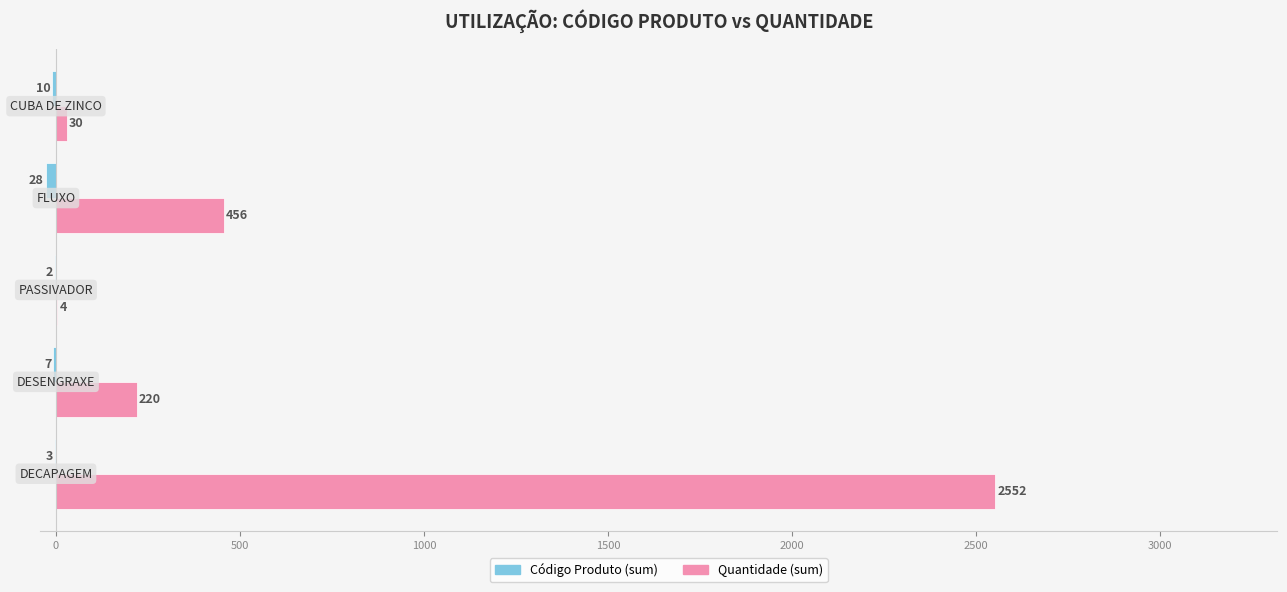

Which series has the widest spread of values?

Quantidade (sum)